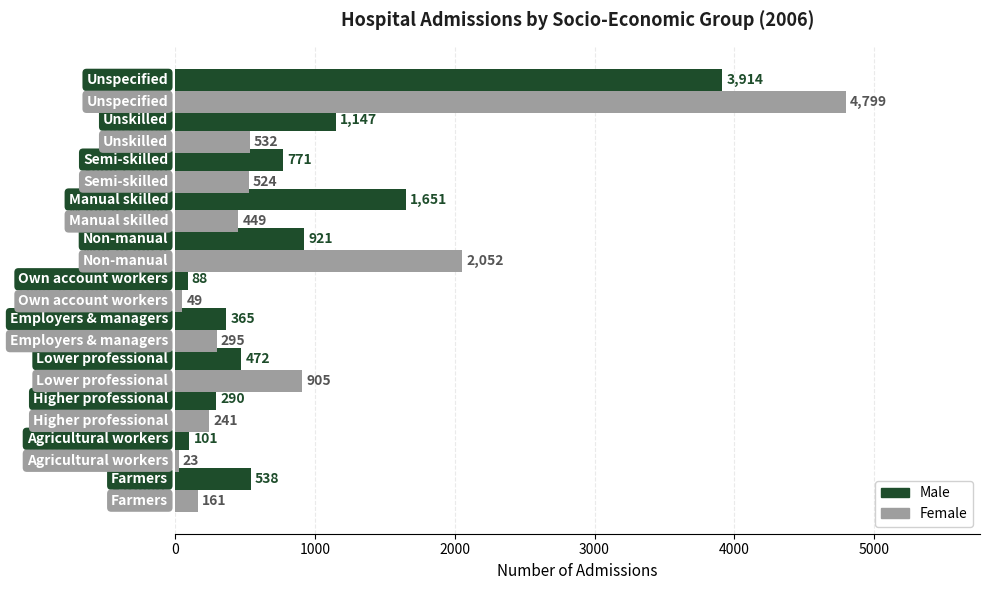

The Male series shows 918 at Manual skilled. True or false?

False